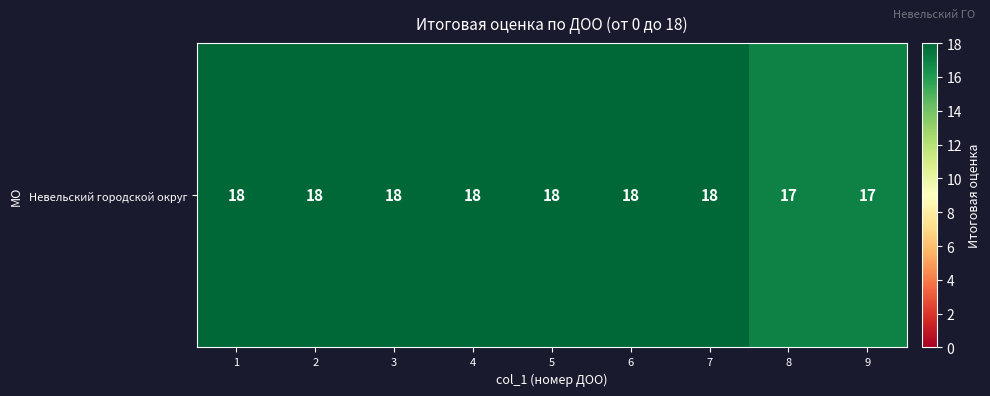

How many categories are shown in the chart?

9